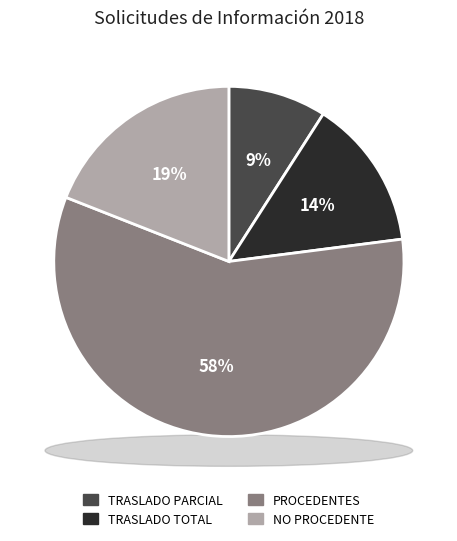

Combined, what portion of the pie is TRASLADO PARCIAL and NO PROCEDENTE?

28.1%